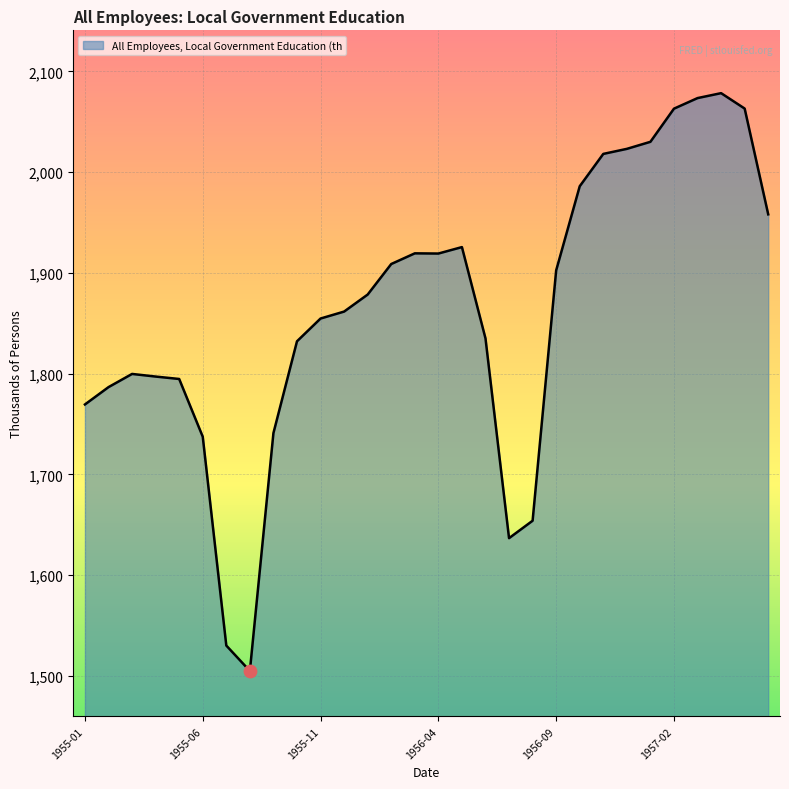

What is the minimum value shown in the chart?

1504.9